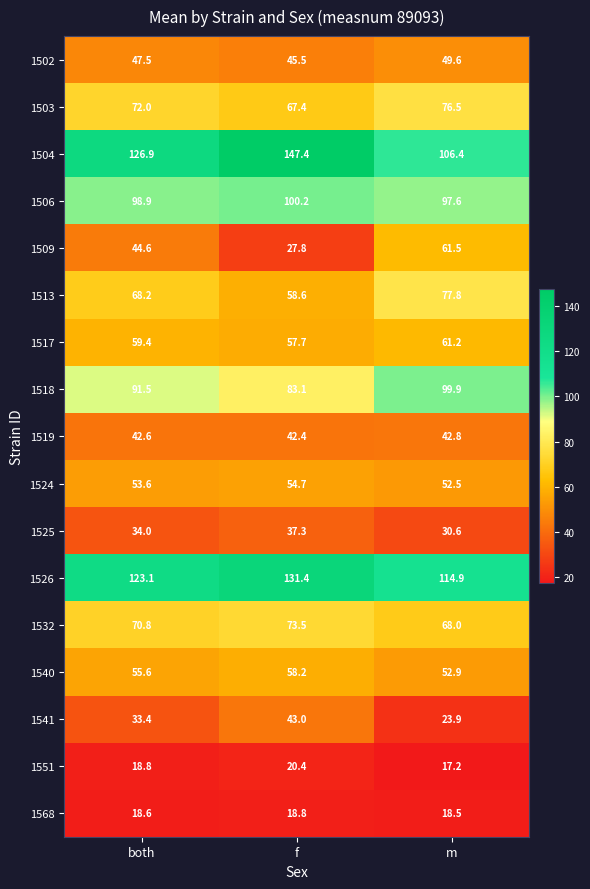

What is the difference between the highest and lowest values at m?

97.7